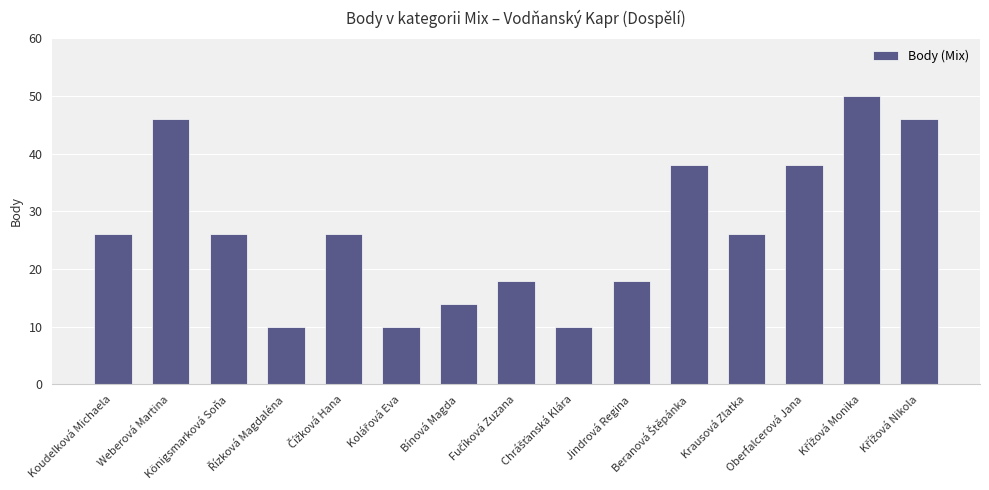

The chart shows a value of 26 at Königsmarková Soňa. True or false?

True